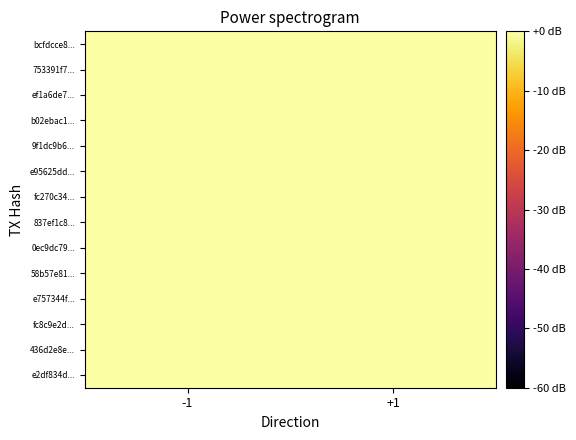

Between +1 and -1, which is larger?

-1